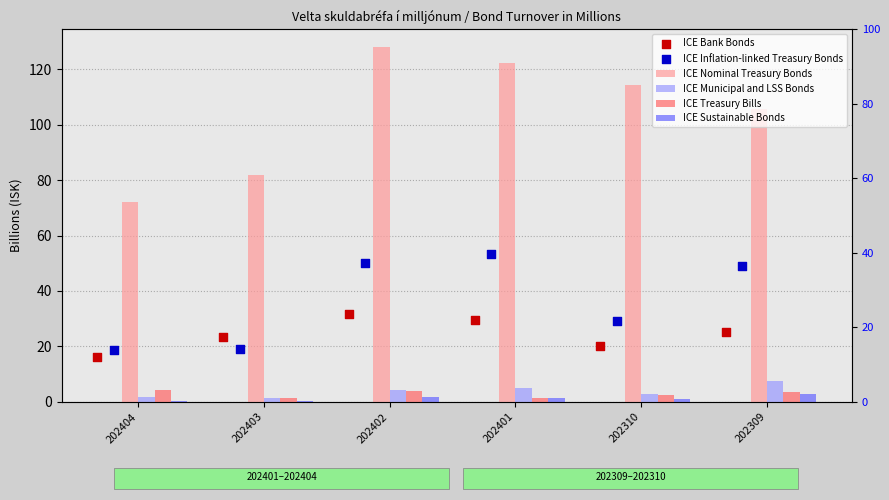

What are all the series names shown in the legend?

ICE Nominal Treasury Bonds, ICE Municipal and LSS Bonds, ICE Treasury Bills, ICE Sustainable Bonds, ICE Bank Bonds, ICE Inflation-linked Treasury Bonds